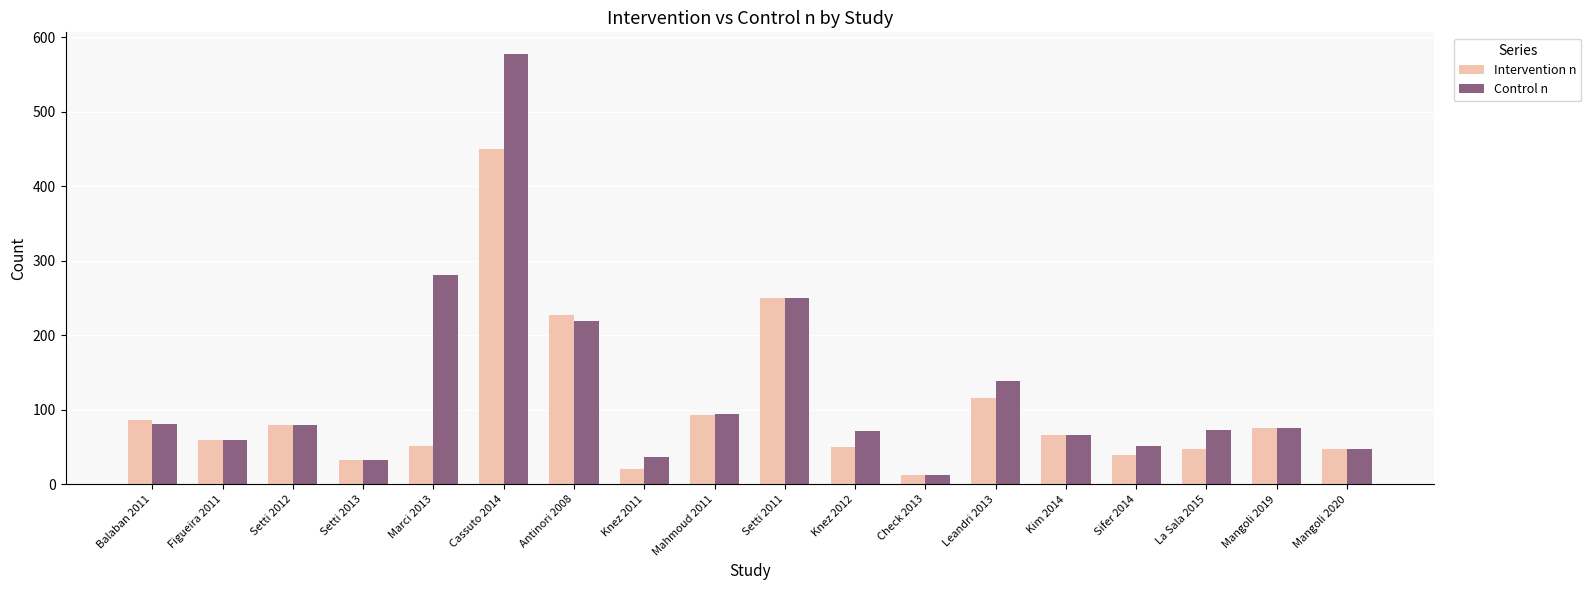

List the series in order of their overall mean, highest first.

Control n, Intervention n